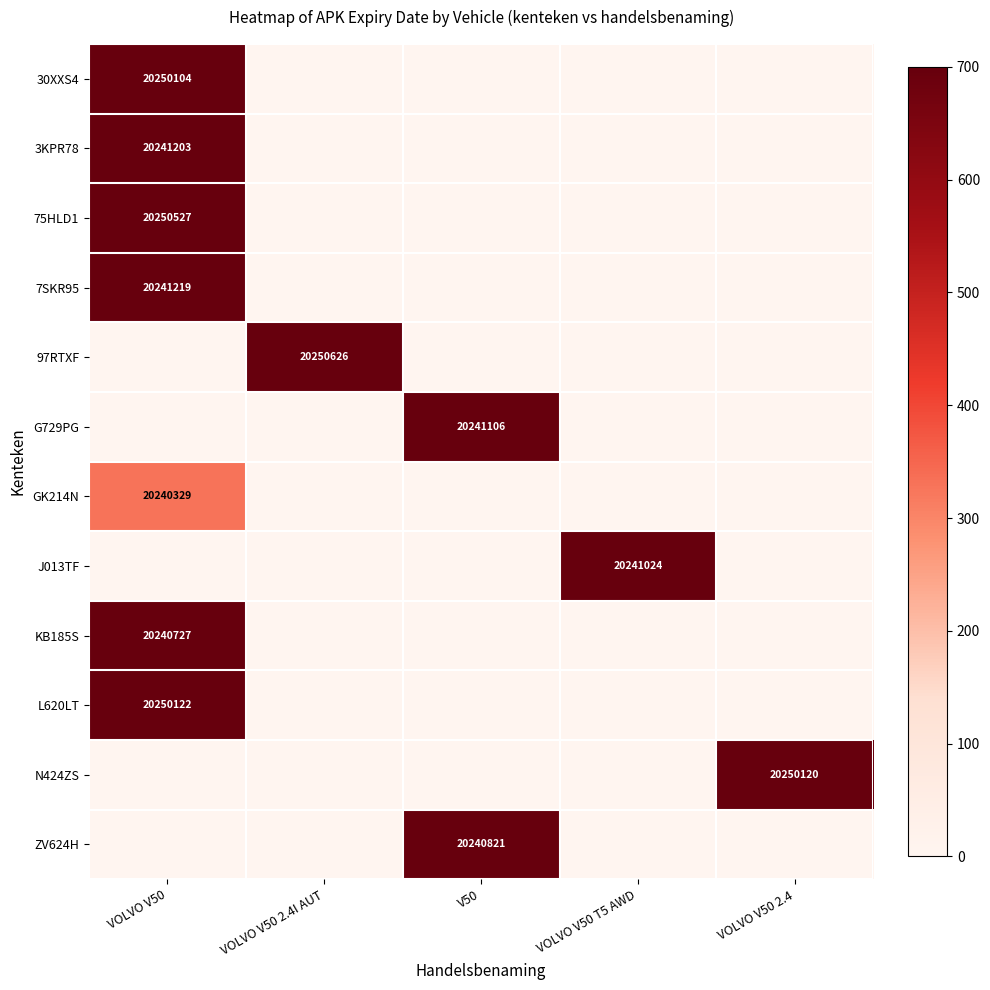

At which category does the chart reach its peak across all series?

VOLVO V50 2.4I AUT